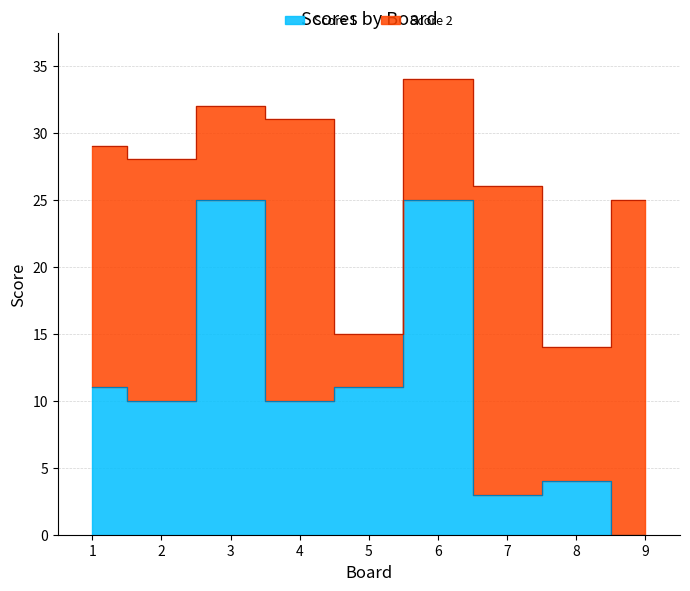

Reading left to right, what are all the values shown in this chart?

1=11	2=10	3=25	4=10	5=11	6=25	7=3	8=4	9=0